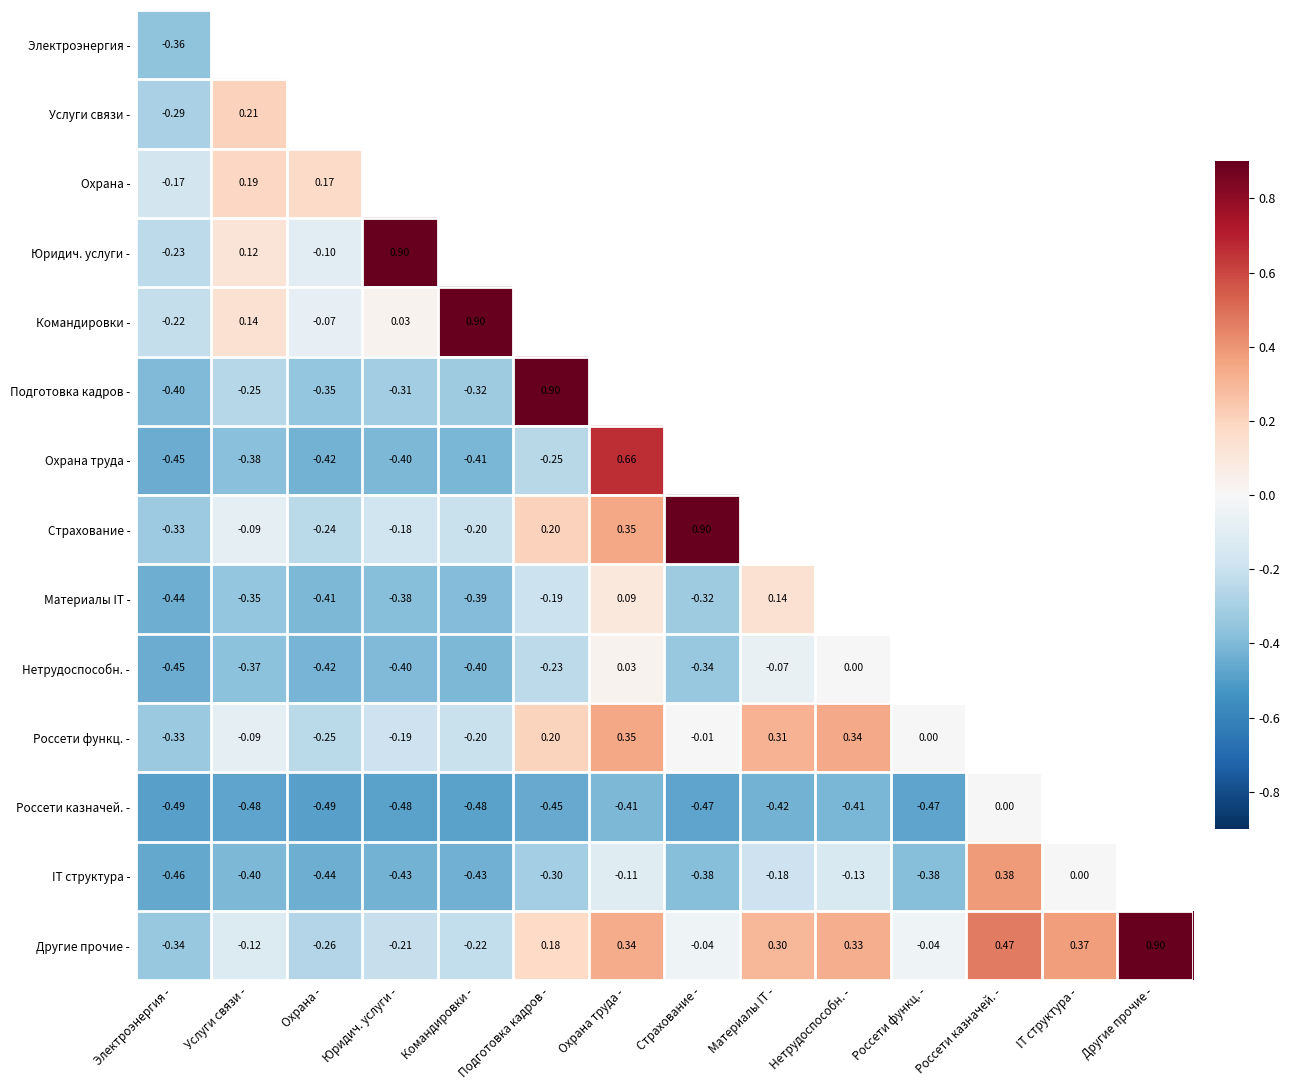

Is the value of Подготовка кадров - at Электроэнергия - greater than the value of Россети функц. - at Подготовка кадров -?

No